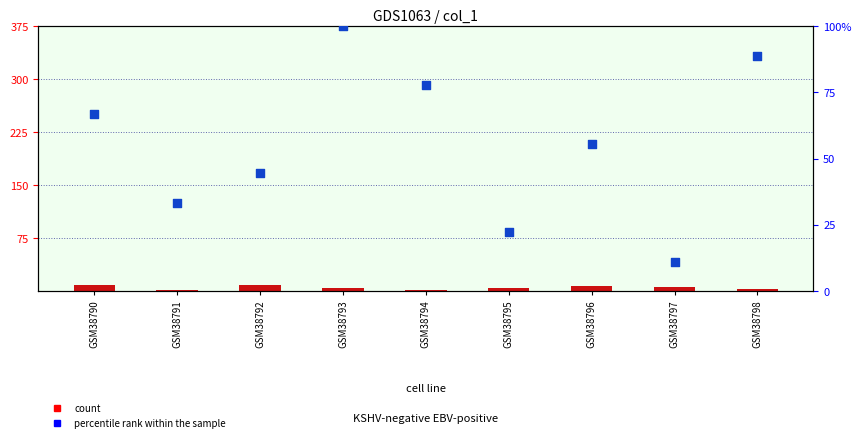

Is the value of percentile rank within the sample at GSM38797 greater than the value of count at GSM38795?

Yes